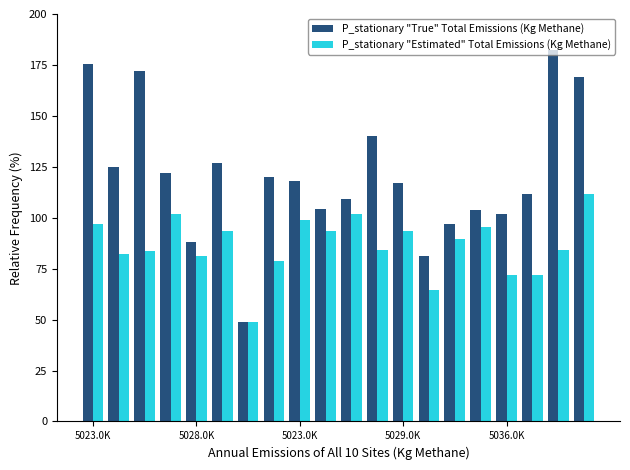

List the series in order of their overall mean, highest first.

P_stationary "True" Total Emissions (Kg Methane), P_stationary "Estimated" Total Emissions (Kg Methane)